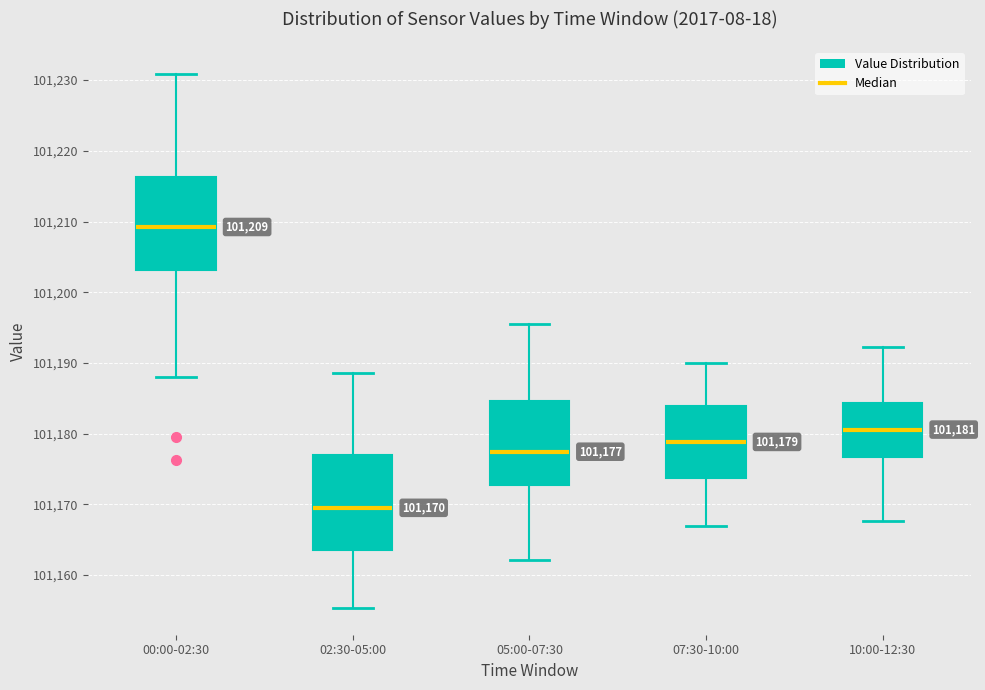

Which box has the highest median line?

00:00-02:30